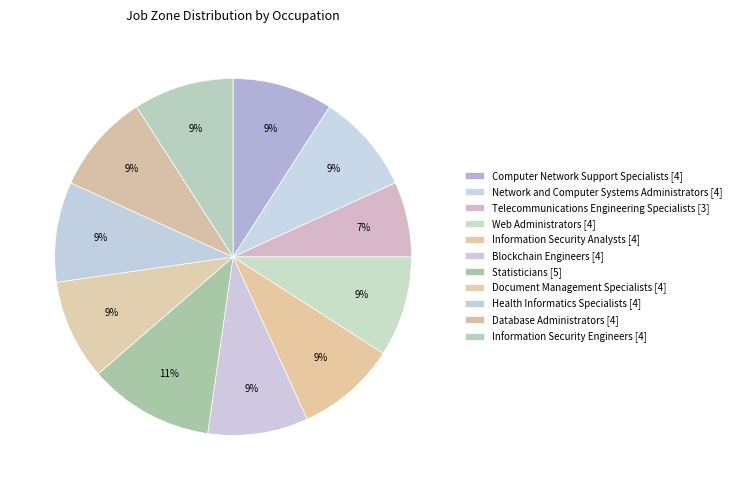

The Telecommunications Engineering Specialists slice represents 1% of the pie. True or false?

False